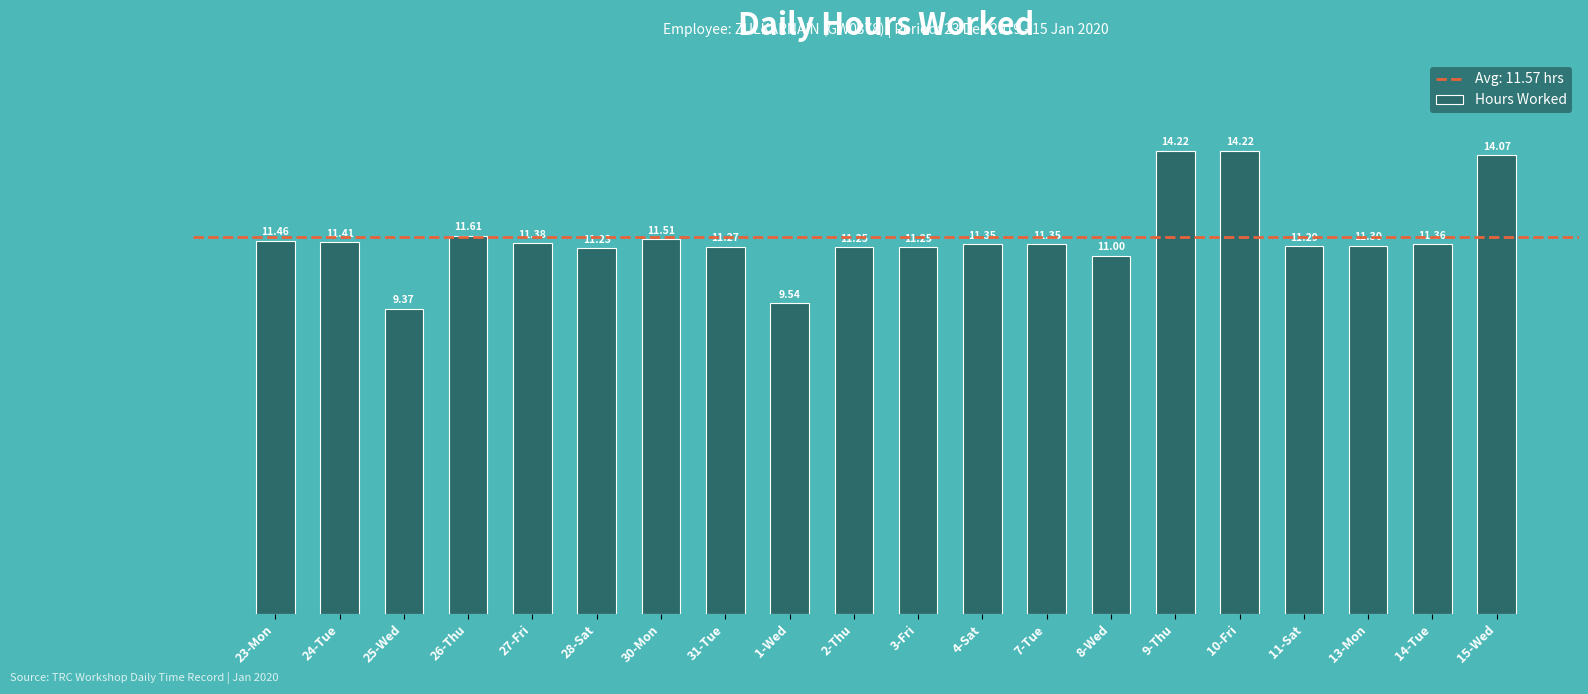

What is the label of the 15th bar from the left?

9-Thu